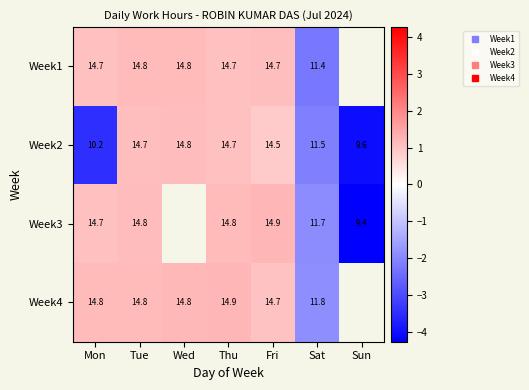

How many distinct data groups are displayed?

4